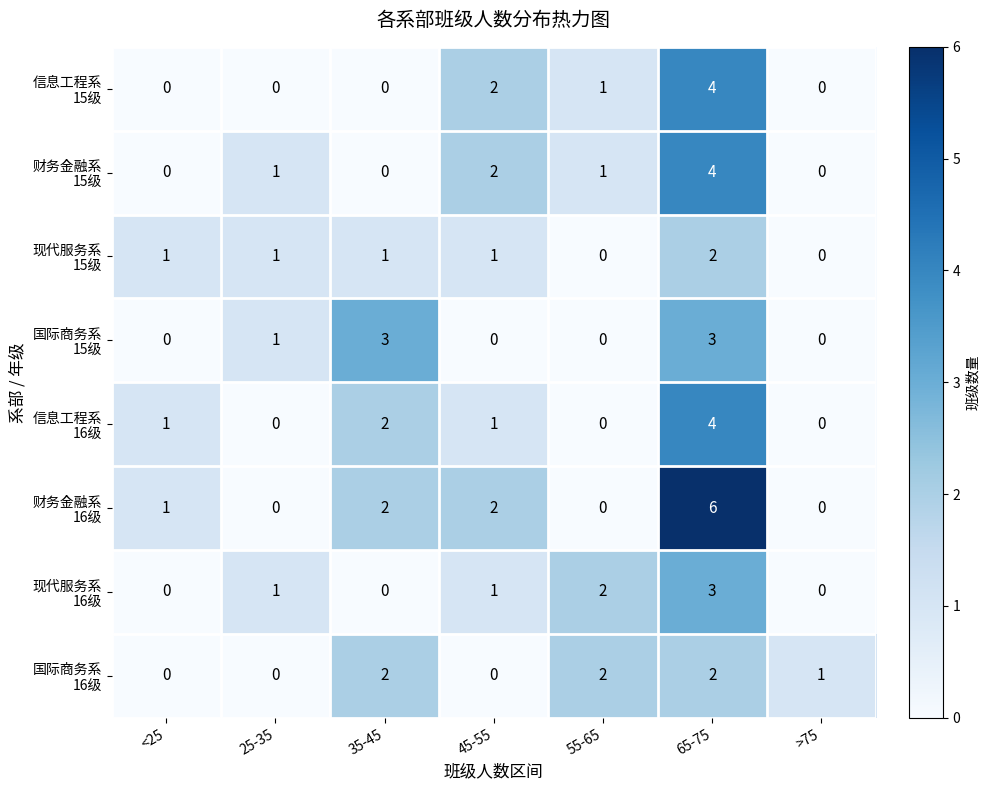

What is the total value across all series at <25?

3